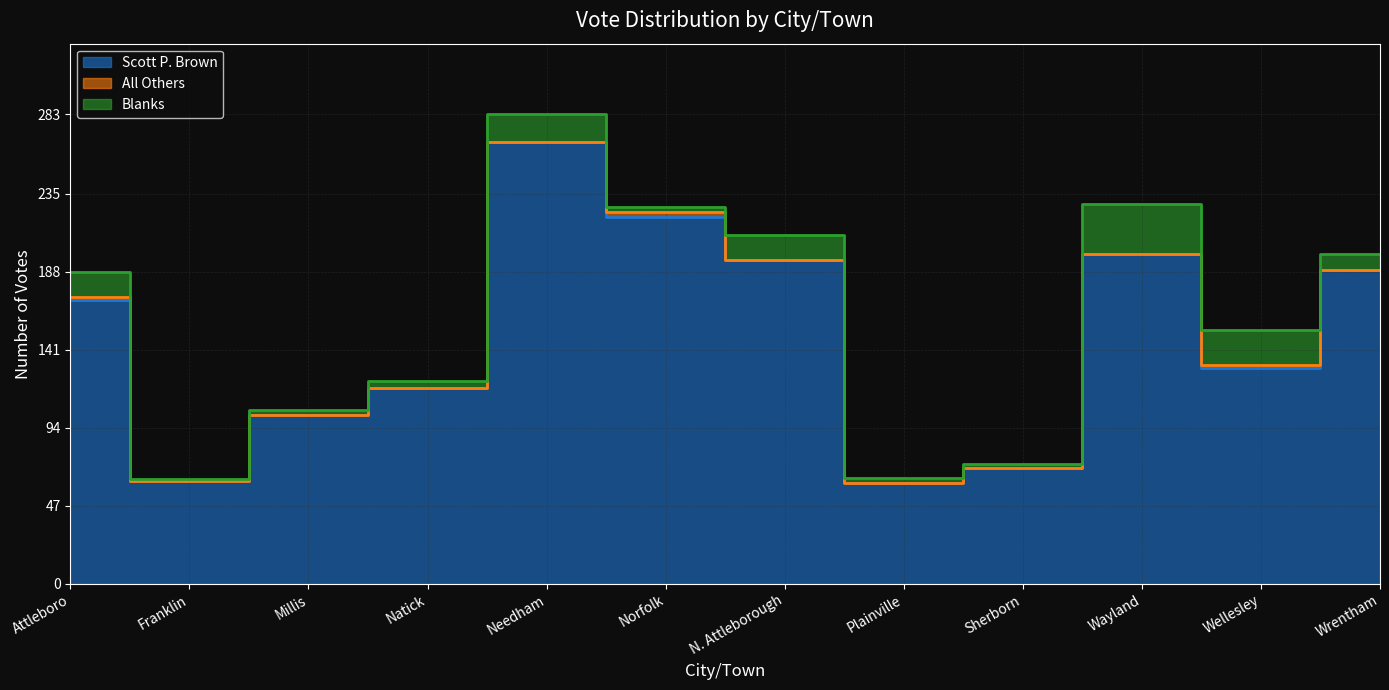

At which category is the sum across all series the highest?

Needham